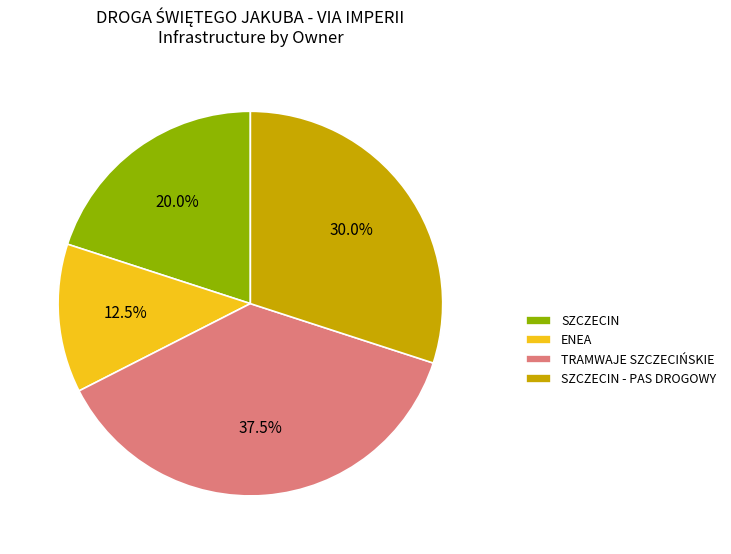

Is it true that TRAMWAJE SZCZECIŃSKIE is 30% of the pie?

False